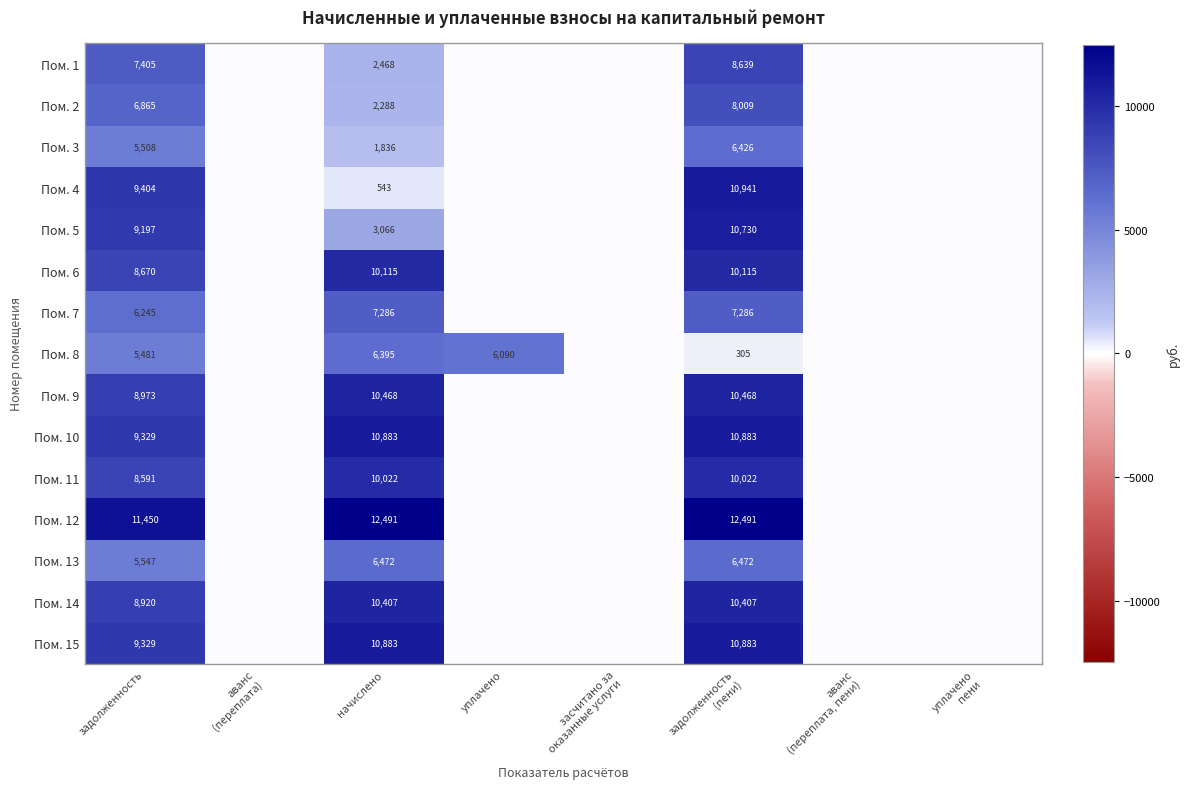

The value of Пом. 11 at начислено is 15135. True or false?

False